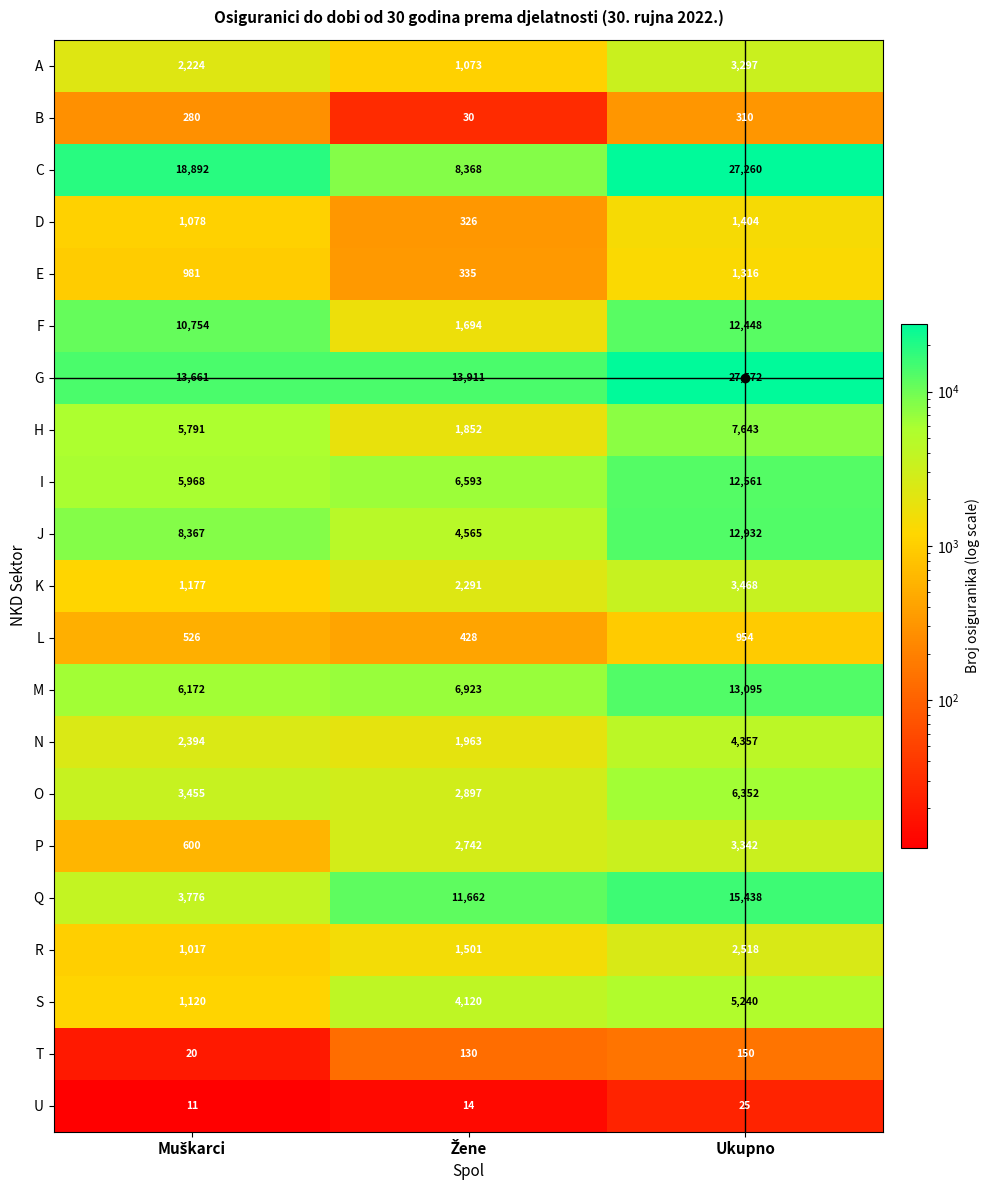

The N series shows 4357 at Ukupno. True or false?

True